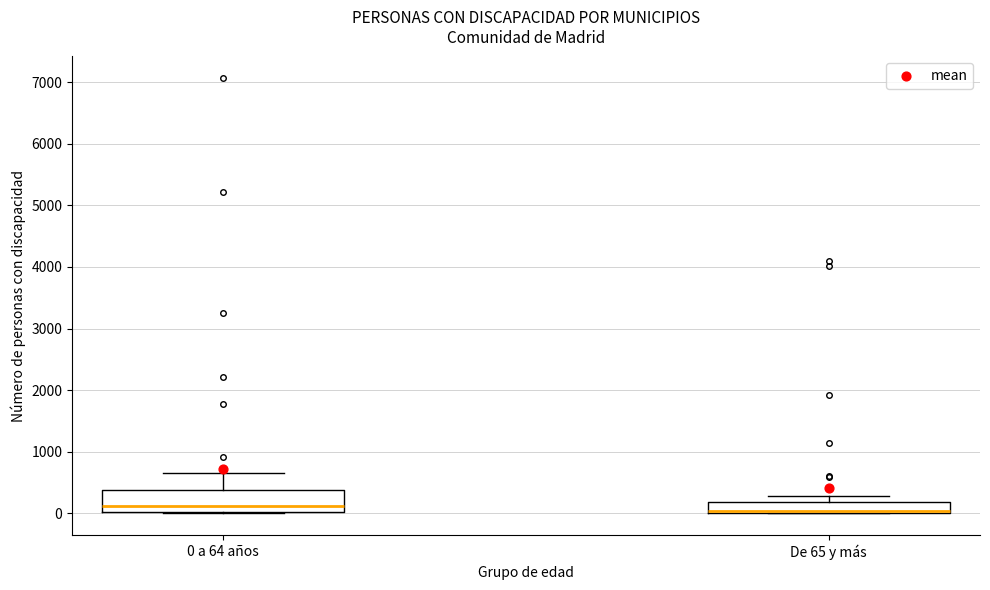

Reading left to right, transcribe this box plot: for each box, give where its median line is, the range the box spans, and where its two whiskers end, as read against the y-axis. The values are not printed on the chart, so give them approximately, as read against the axis.

0 a 64 años: median 100, box 0 to 400, whiskers 0 to 700
De 65 y más: median 0 (drawn on the box's lower edge), box 0 to 200, whiskers 0 to 300